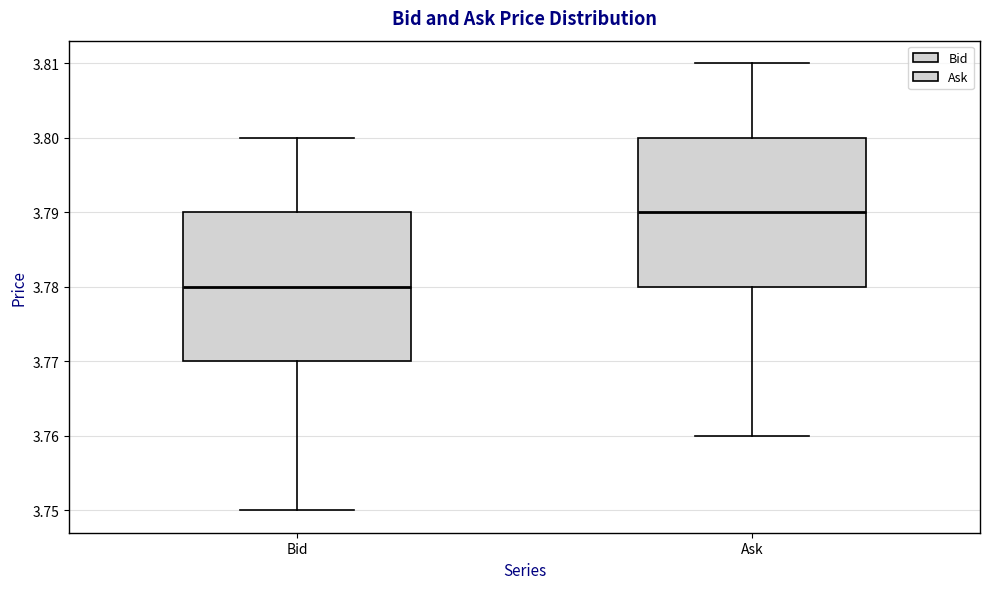

Which box has the lowest median line?

Bid